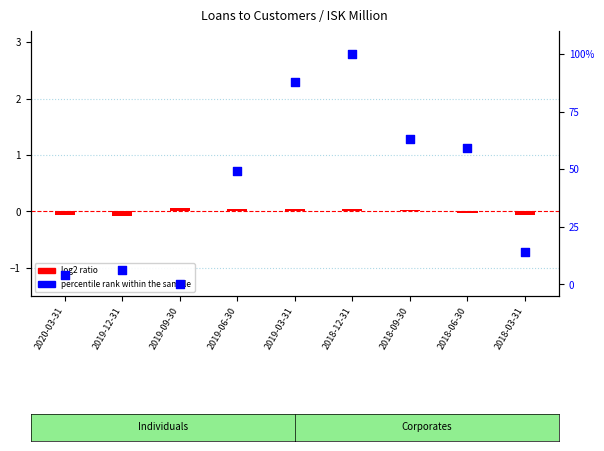

At which category is the sum across all series the highest?

2018-12-31